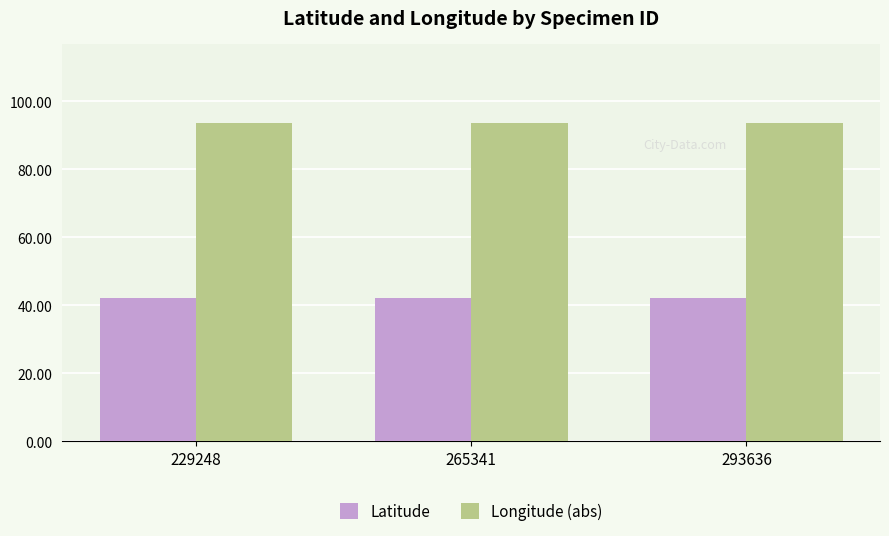

What is the maximum value for Latitude?

42.1